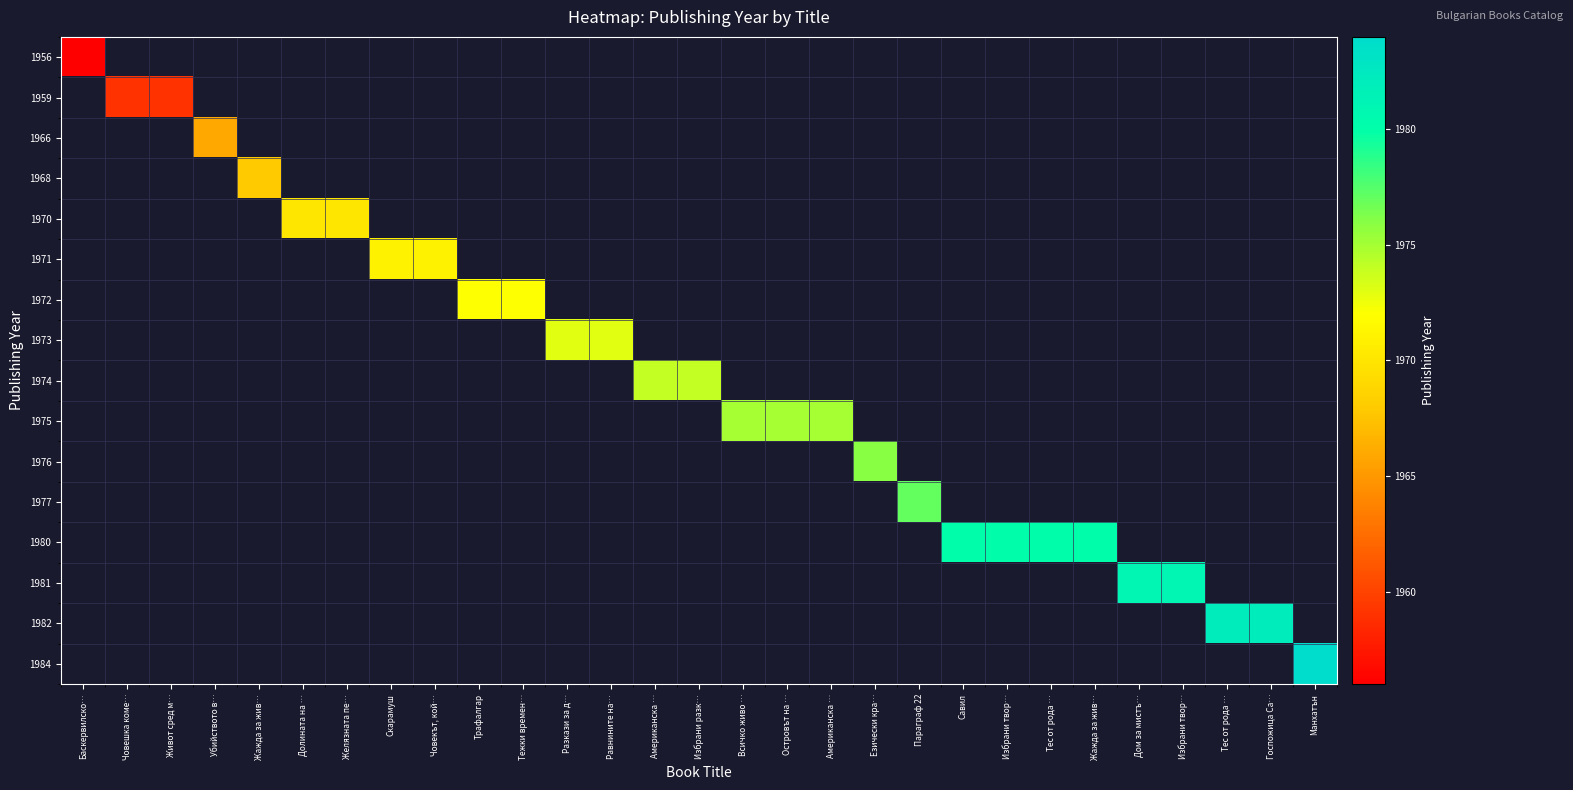

At which category does the chart reach its peak across all series?

Манхатън